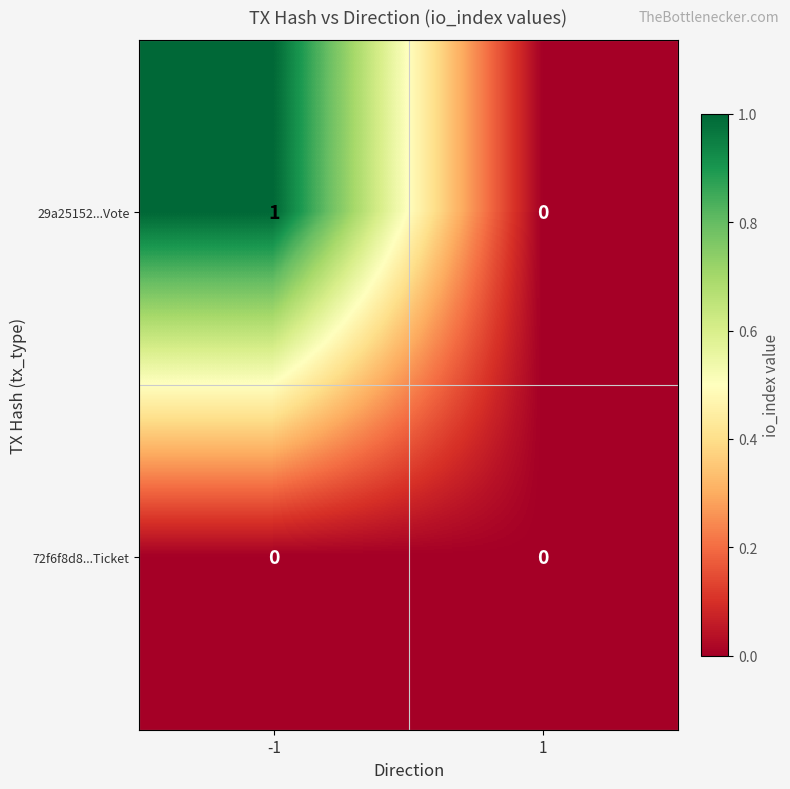

Between -1 and 1, which series saw the biggest shift?

29a25152...Vote